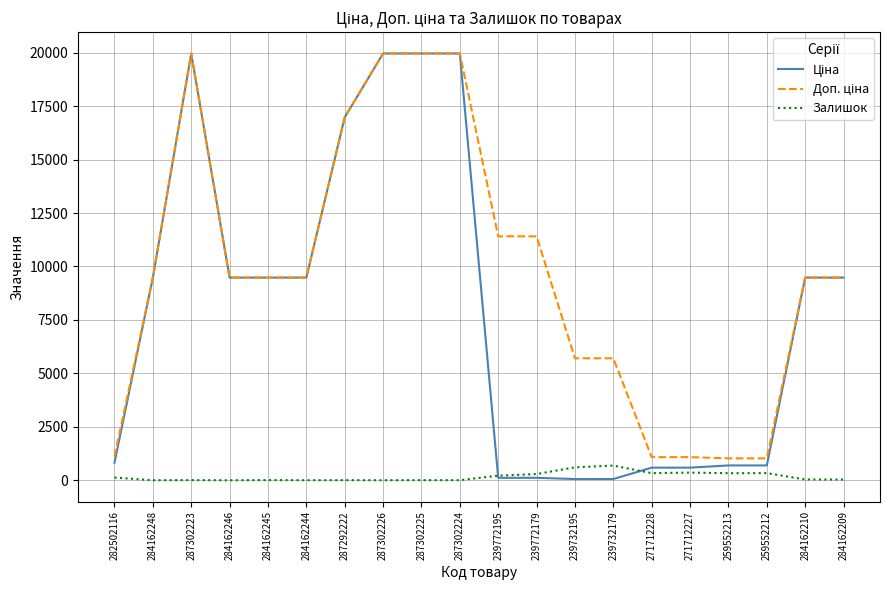

Is it true that Залишок equals 686.0 at 239732179?

True